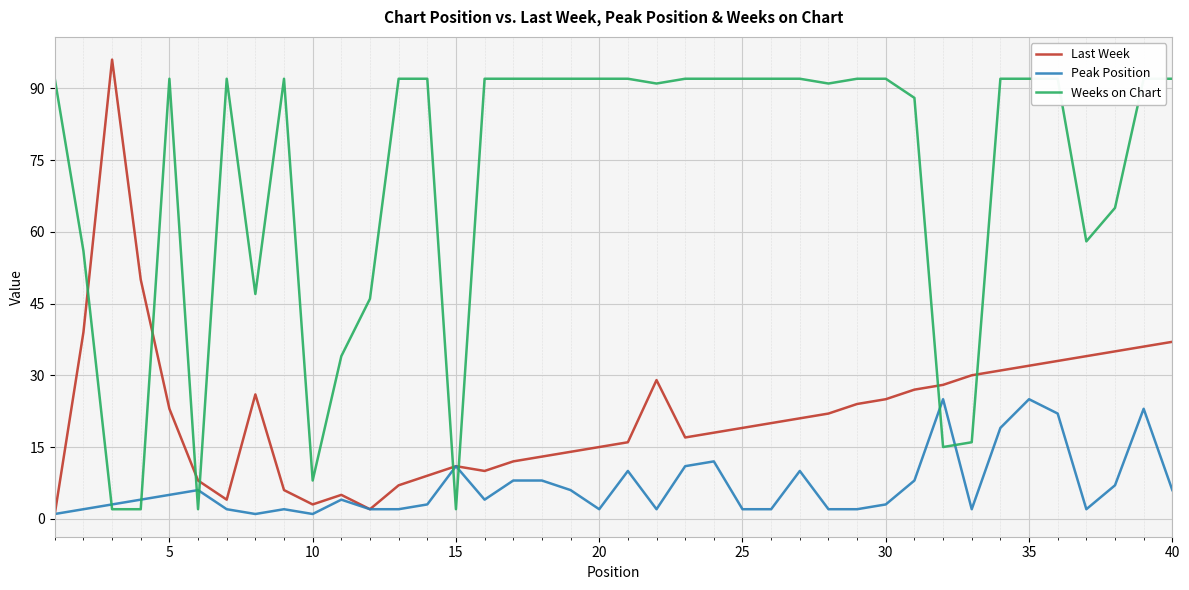

What is the minimum value for Last Week?

1